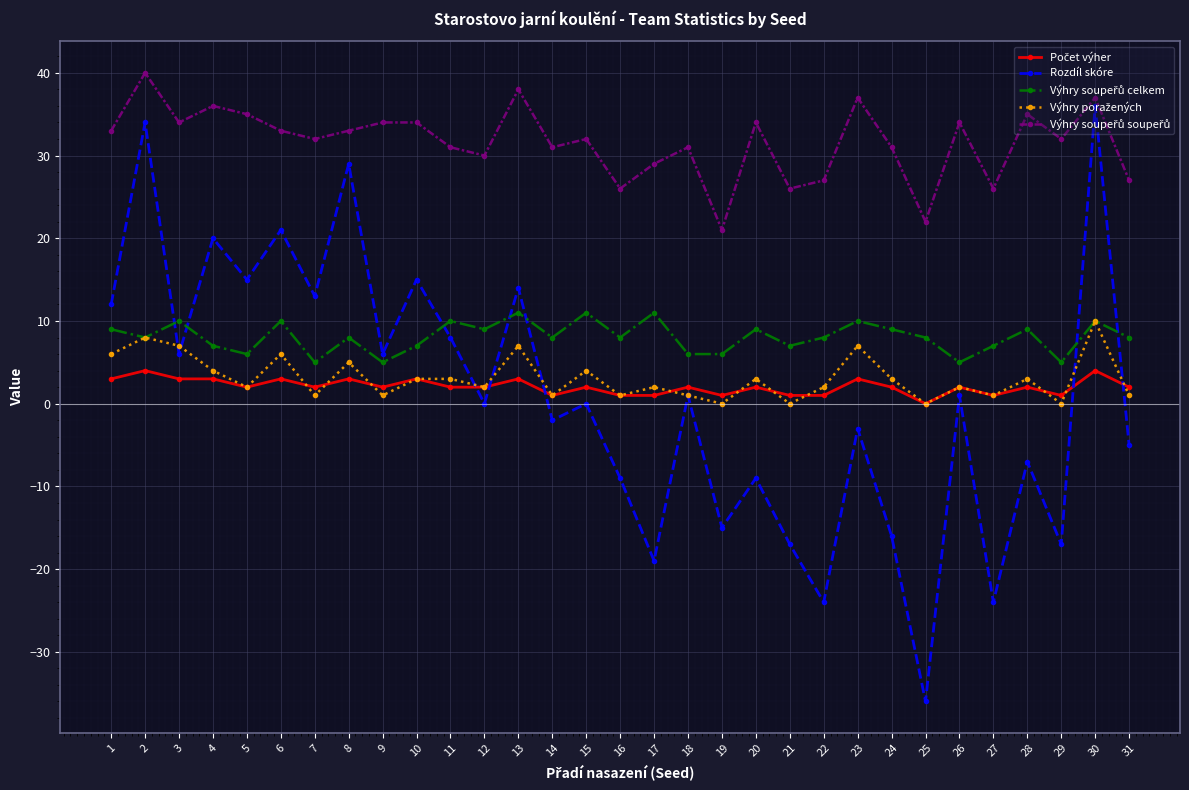

At which category does Rozdíl skóre reach its first local valley?

3